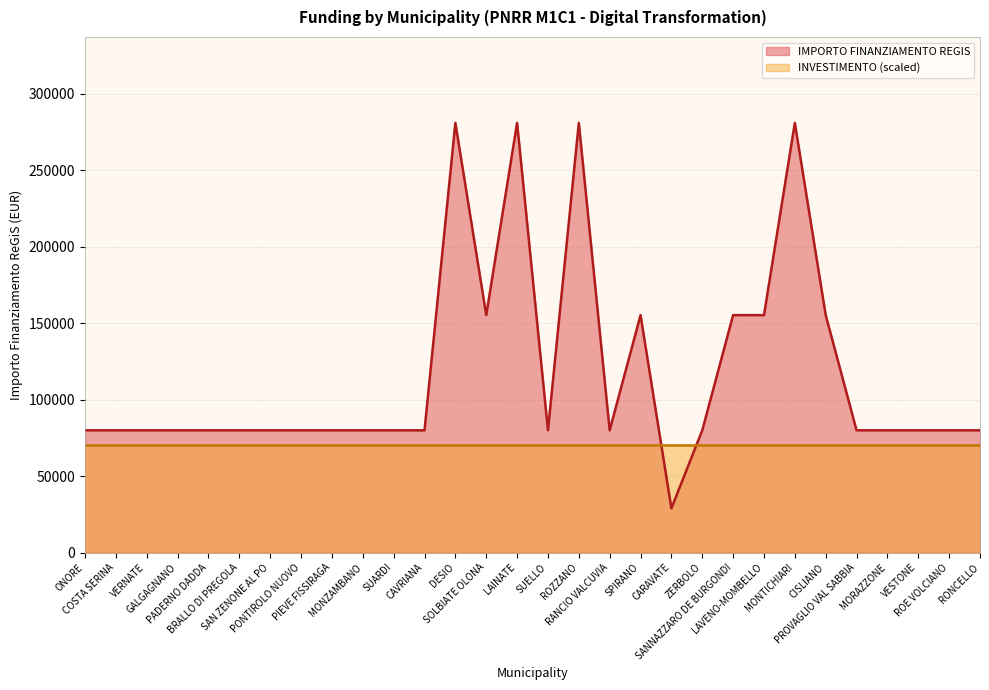

Where is the first local minimum?

SOLBIATE OLONA